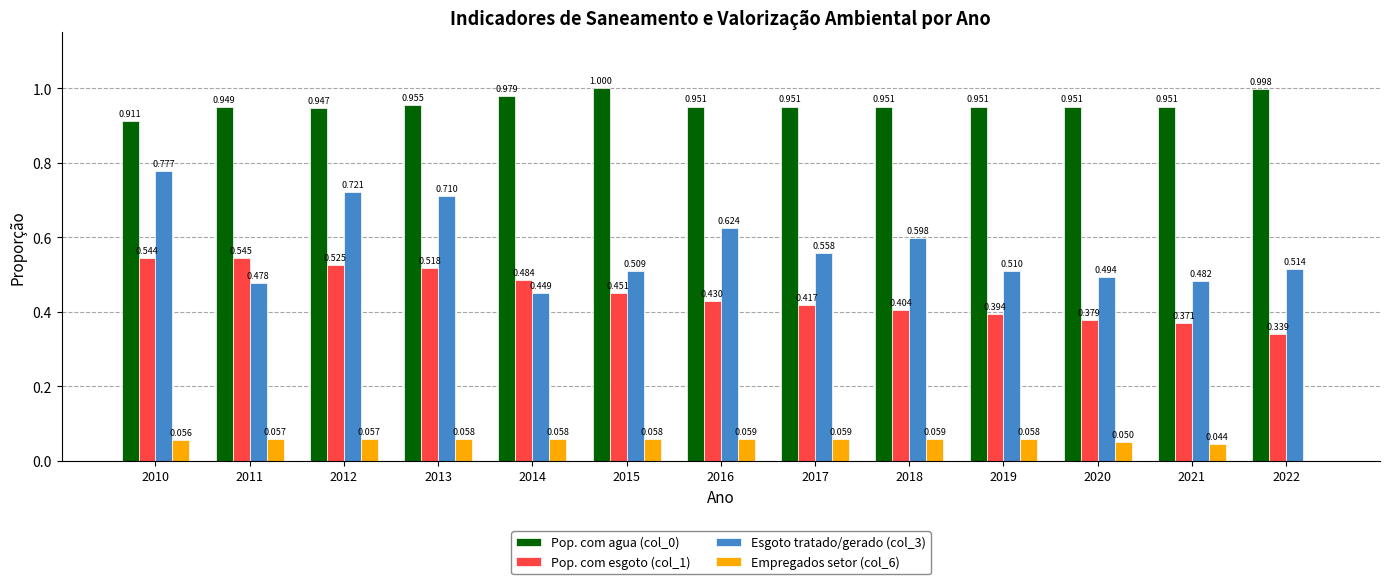

Which label corresponds to the largest value in the chart?

2015